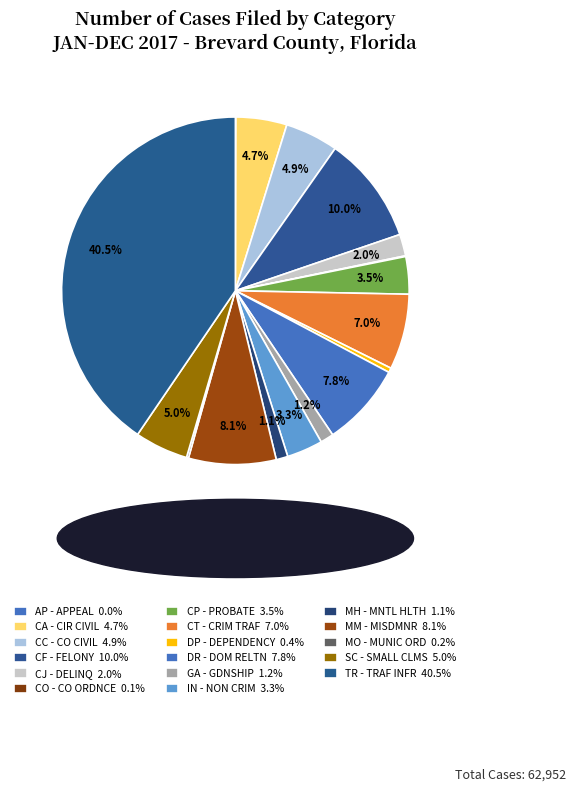

To the nearest percent, what is the difference between the largest and smallest slice percentages?

40%